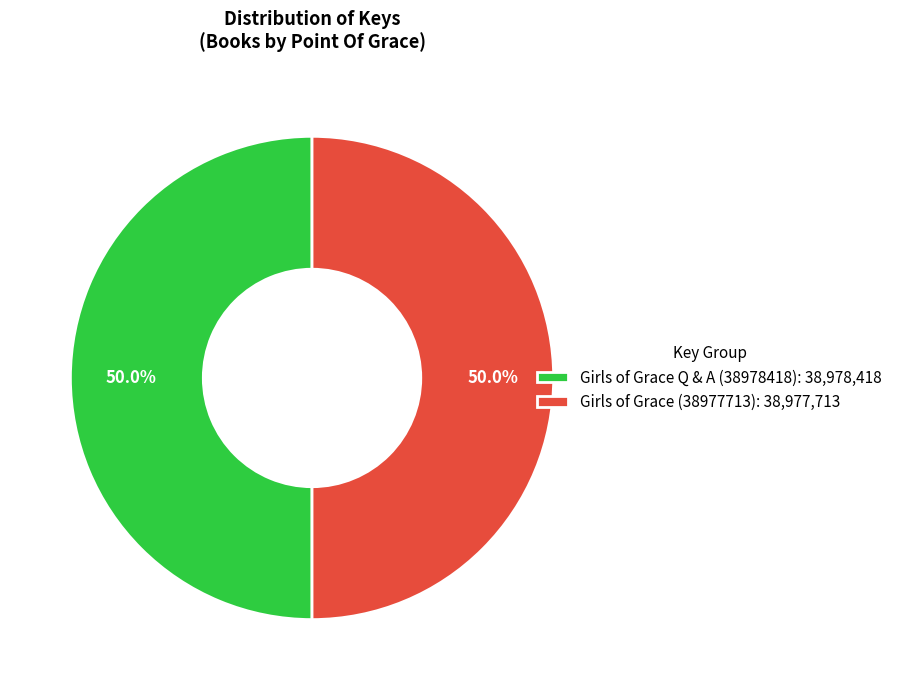

To the nearest percent, what percentage of the pie is Girls of Grace Q & A (38978418)?

50%